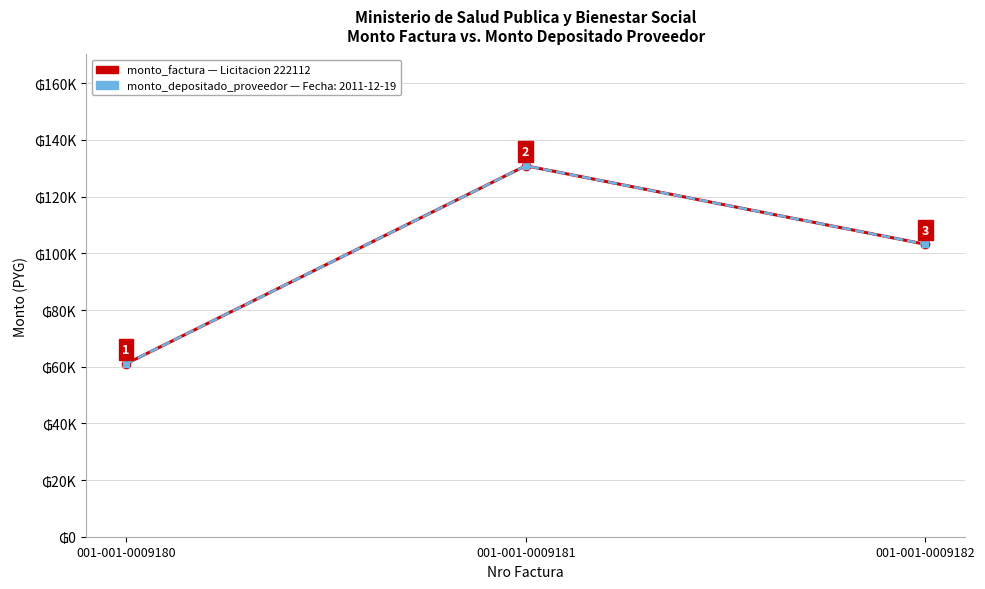

Is this an area chart (filled region under the line)?

No